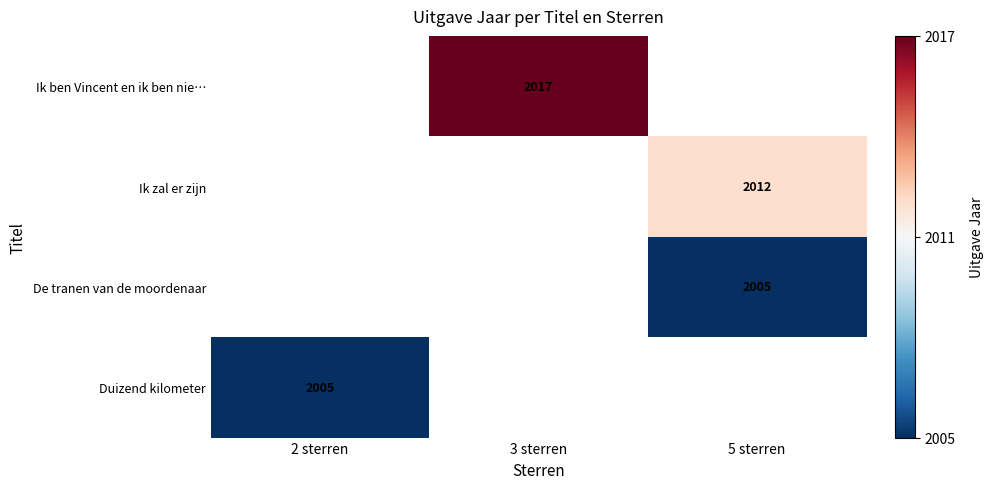

The Ik ben Vincent en ik ben nie… series shows 3450 at 3 sterren. True or false?

False